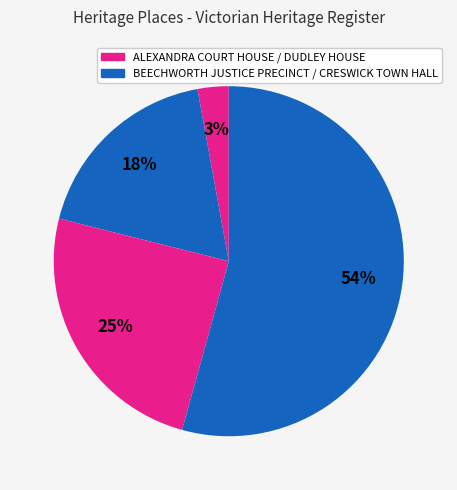

How many slices are in this pie chart?

4